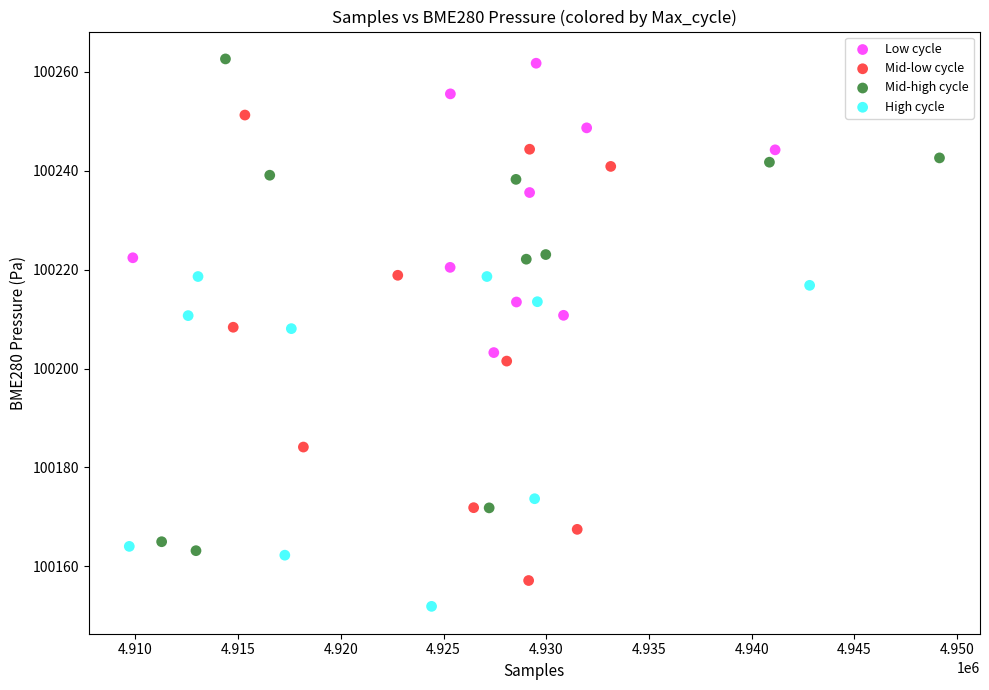

Which series has the largest Y range (max minus min)?

Mid-high cycle